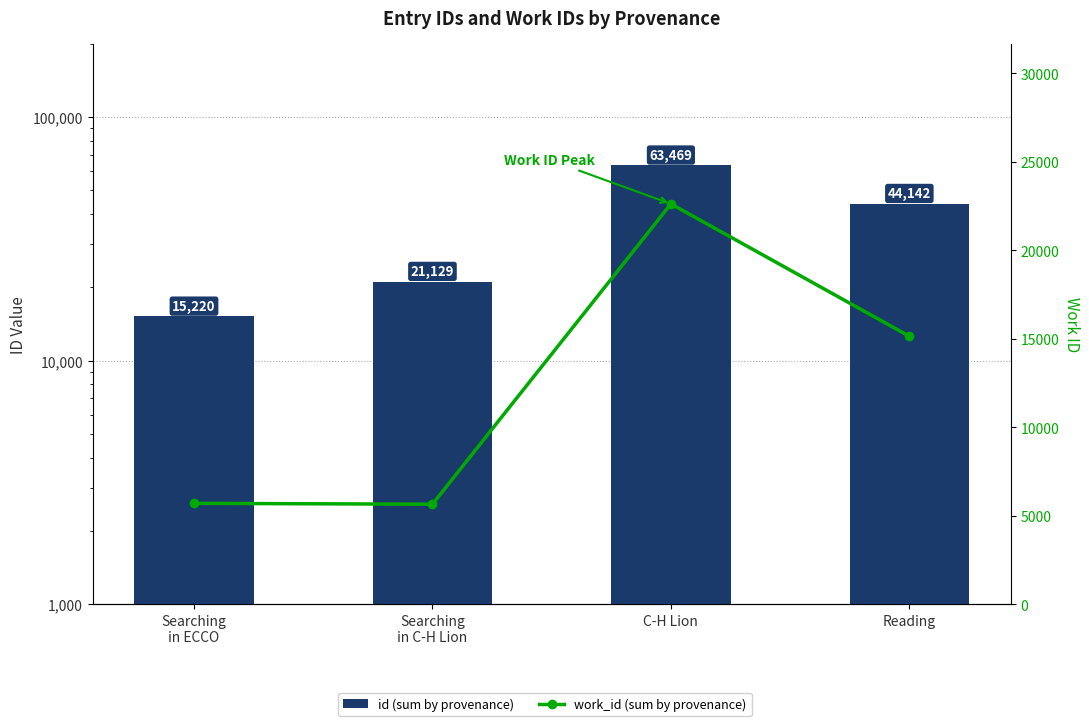

Are the bars horizontal?

No